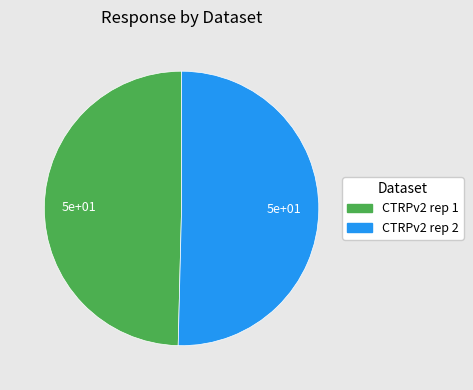

What is the largest slice in the pie chart?

CTRPv2 rep 2